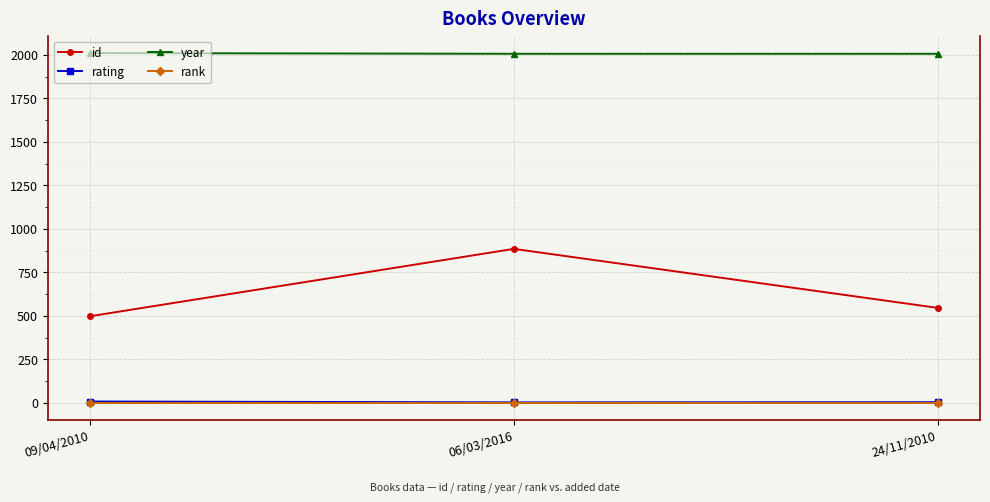

At how many categories does at least one series exceed 1283?

3